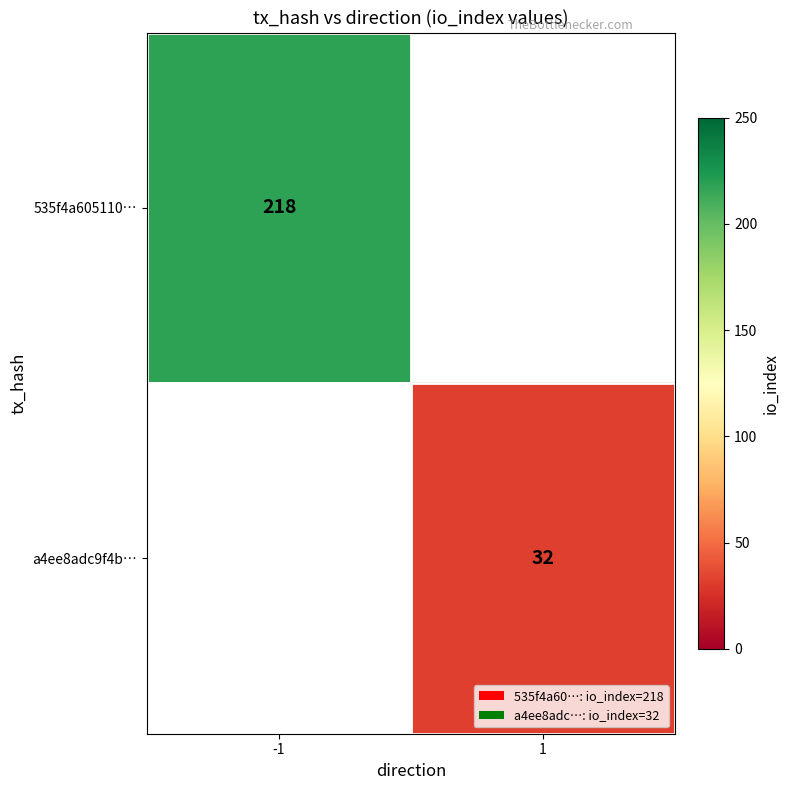

The value of a4ee8adc9f4b… at 1 is 32. True or false?

True